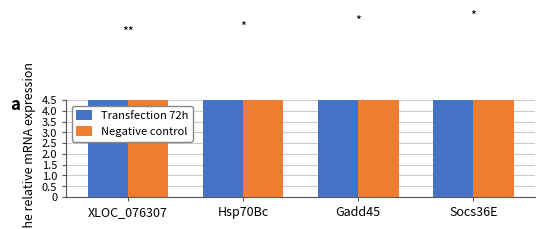

At how many categories does at least one series exceed 6?

4